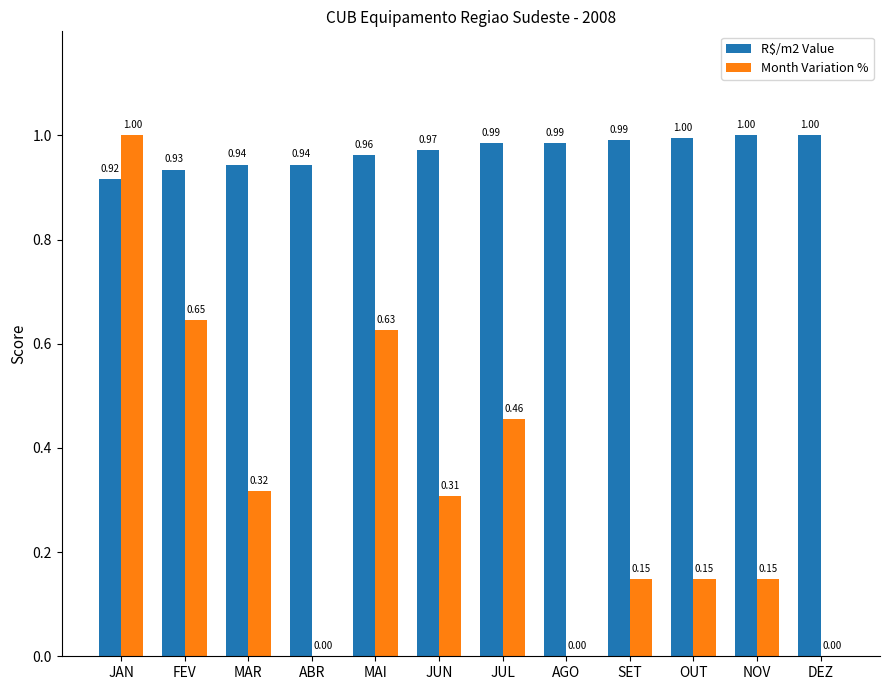

What is the highest value of the R$/m2 Value series?

1.0